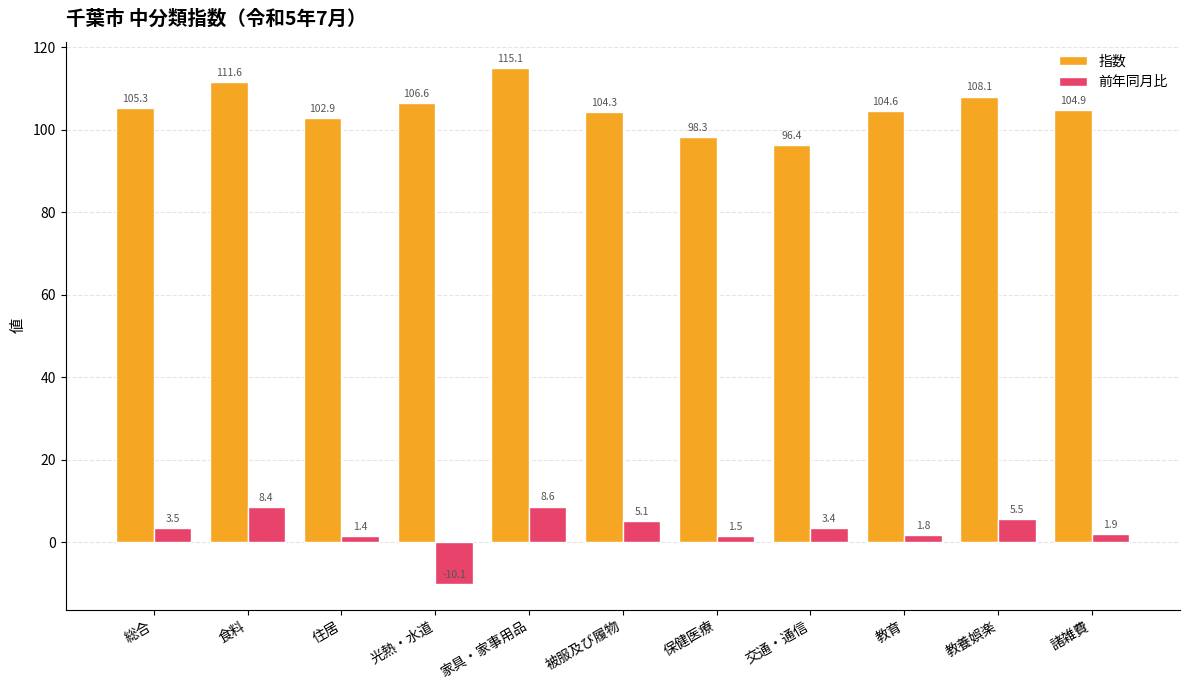

List the series in order of their peak value, highest first.

指数, 前年同月比